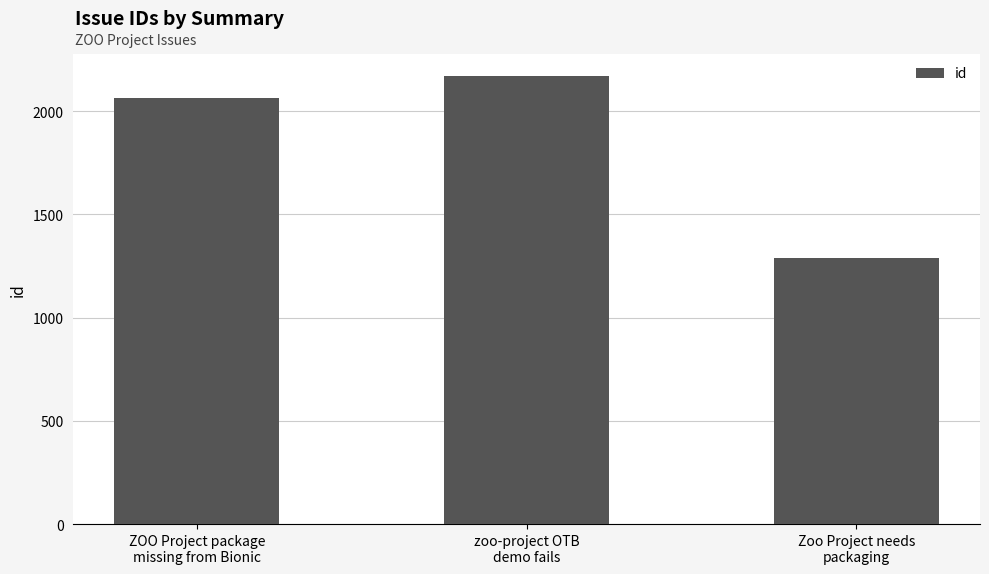

Reading left to right, what are all the values shown in this chart?

2063	2169	1290